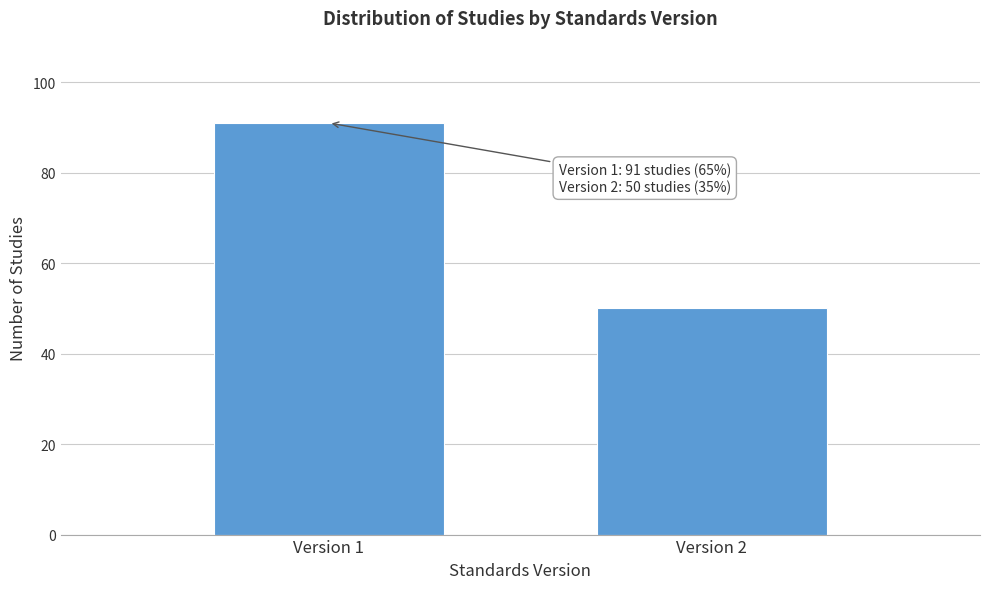

Reading right to left, list all the values displayed in this chart.

Version 2=50	Version 1=91